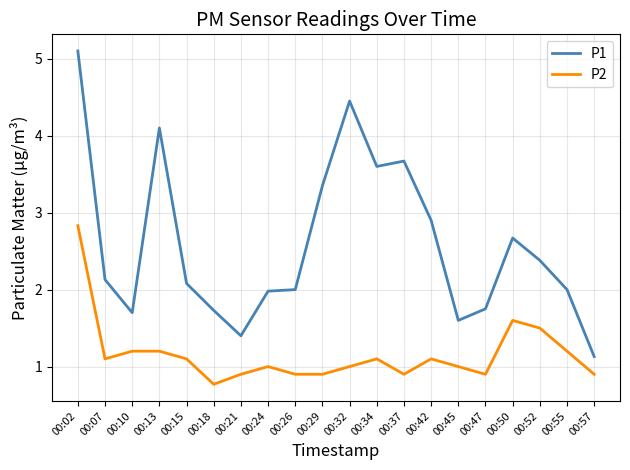

At how many categories does at least one series exceed 1?

20